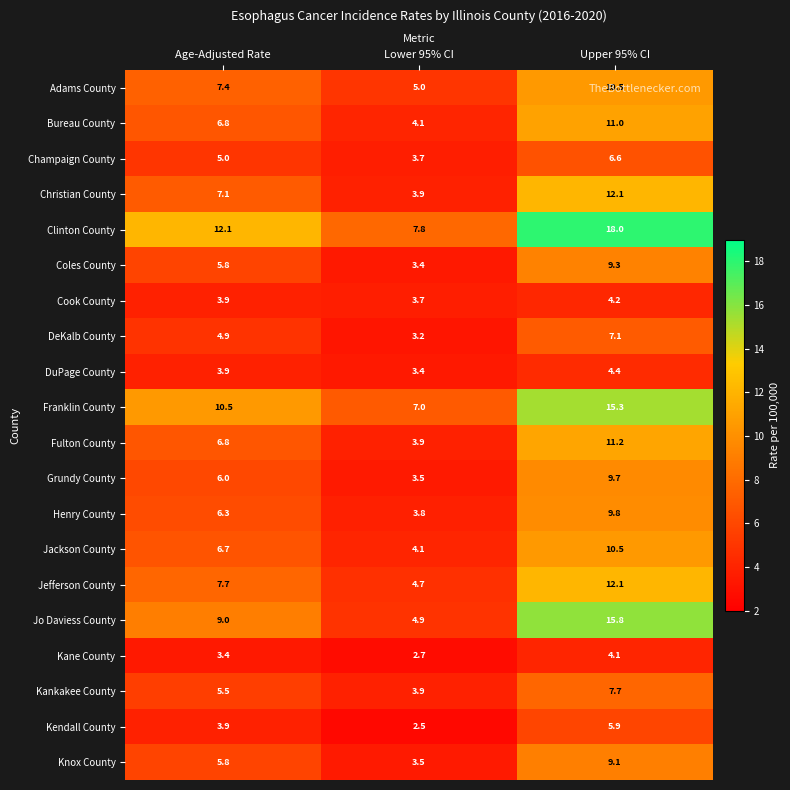

How many data points in Kendall County are above 3?

2